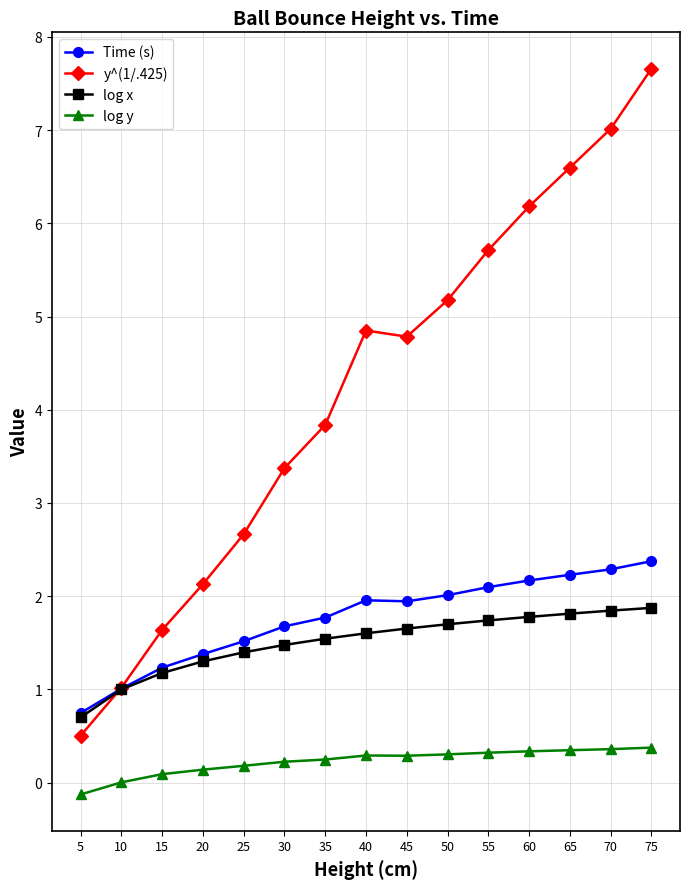

At how many categories does at least one series exceed 3?

10